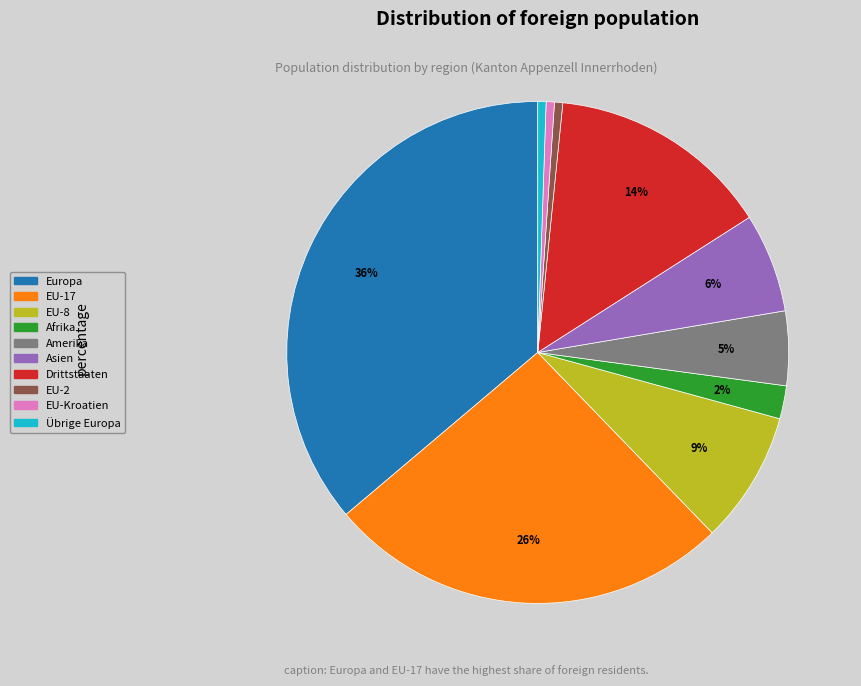

The EU-2 slice represents 1% of the pie. True or false?

True